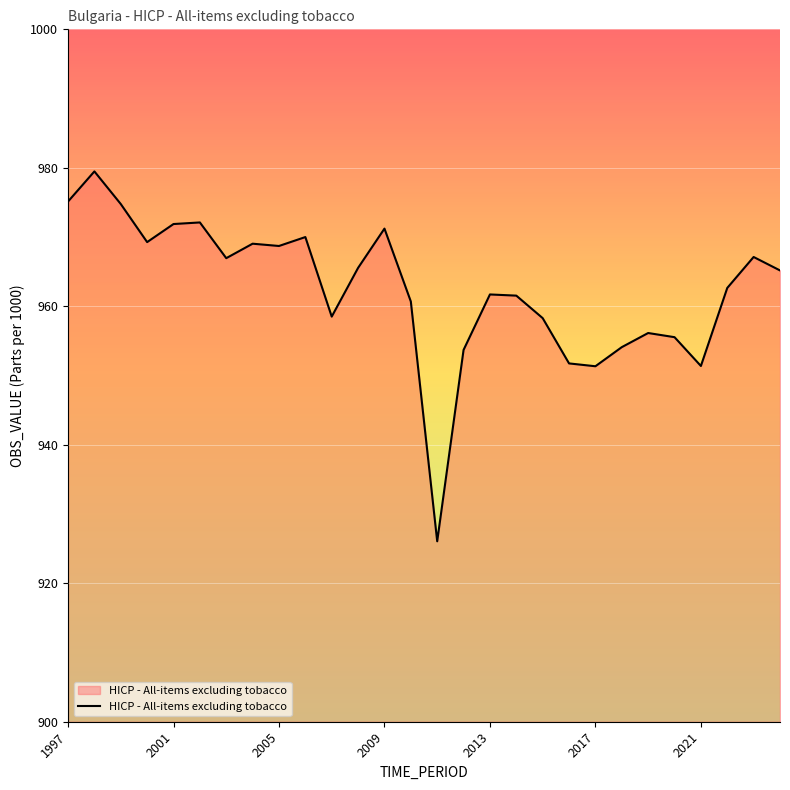

What is the difference between the maximum and minimum values?

53.4